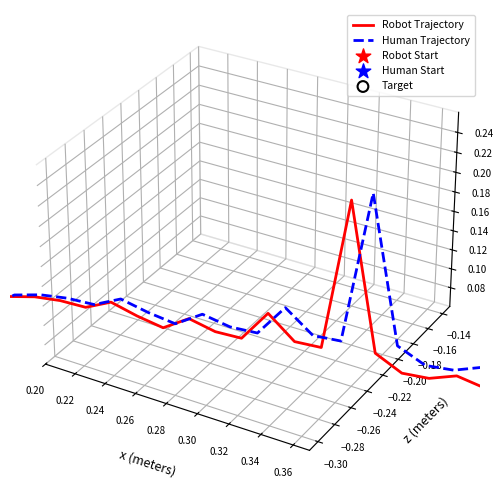

Which series contains the highest Y value?

Human Trajectory